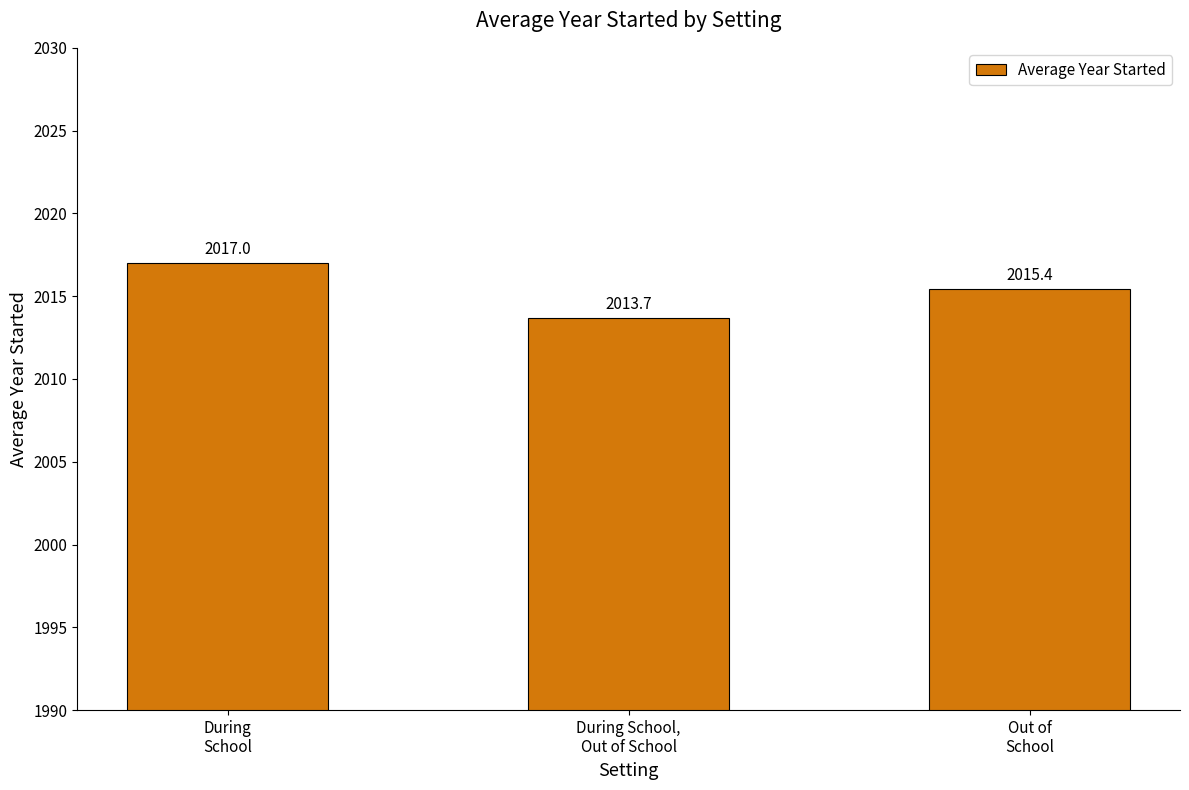

What is the ratio of the value at During
School to the value at During School,
Out of School?

1.0